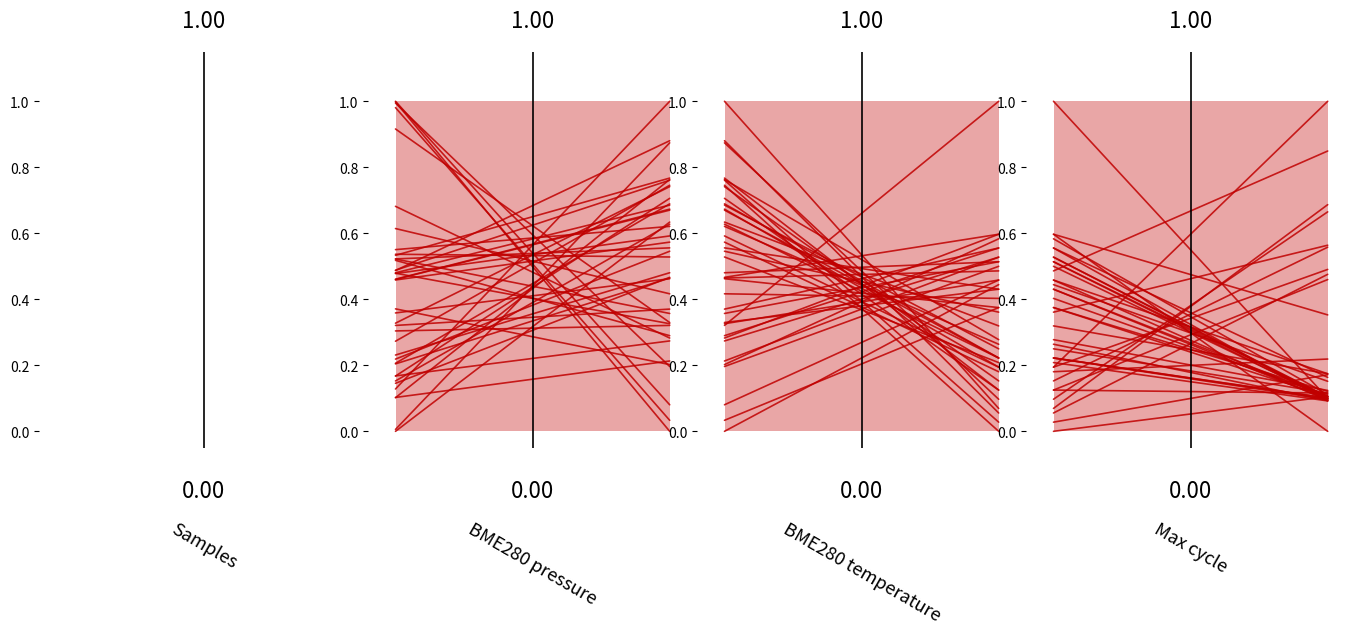

Where is BME280_pressure nearest to the value 0?

1